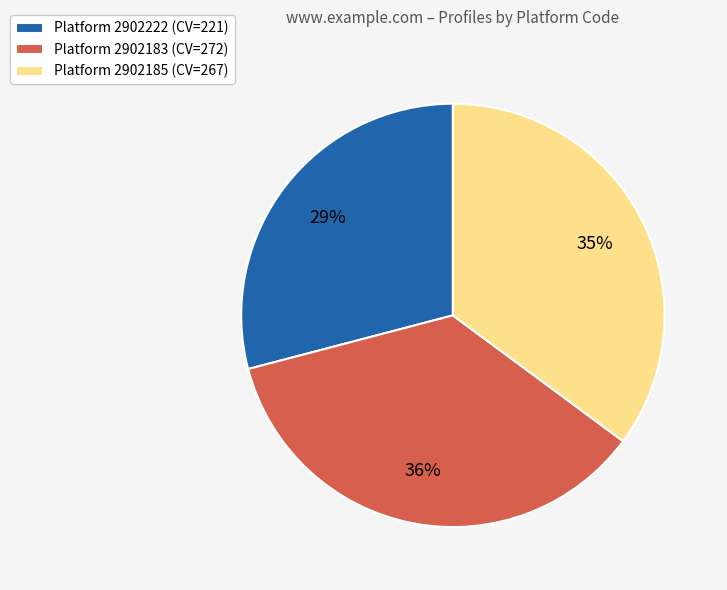

The Platform 2902185 (CV=267) slice represents 35% of the pie. True or false?

True